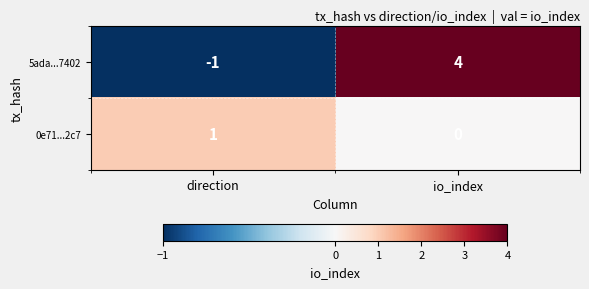

Reading left to right, list all the values displayed in this chart.

5ada...7402: -1	4
0e71...2c7: 1	0